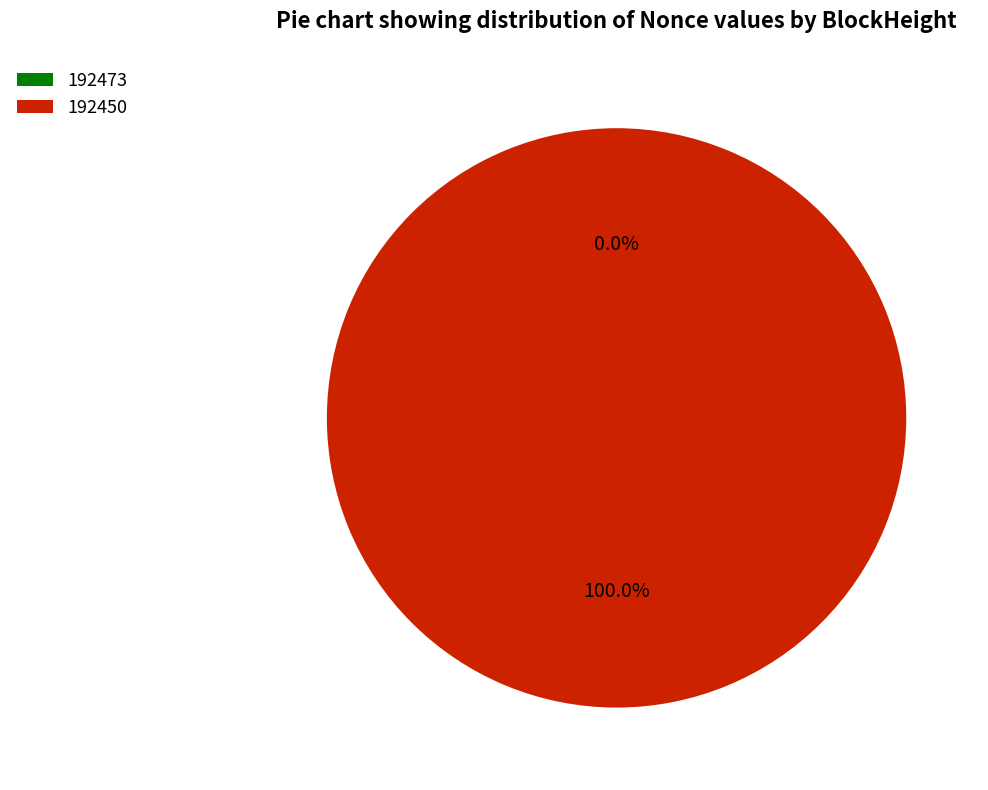

Count the number of slices in the pie.

2